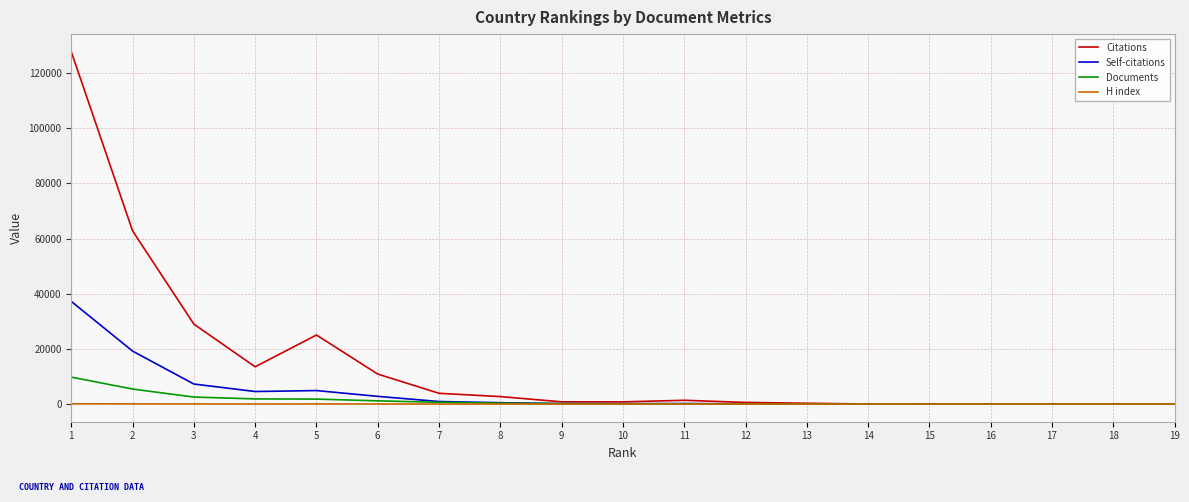

List the series in order of their peak value, highest first.

Citations, Self-citations, Documents, H index